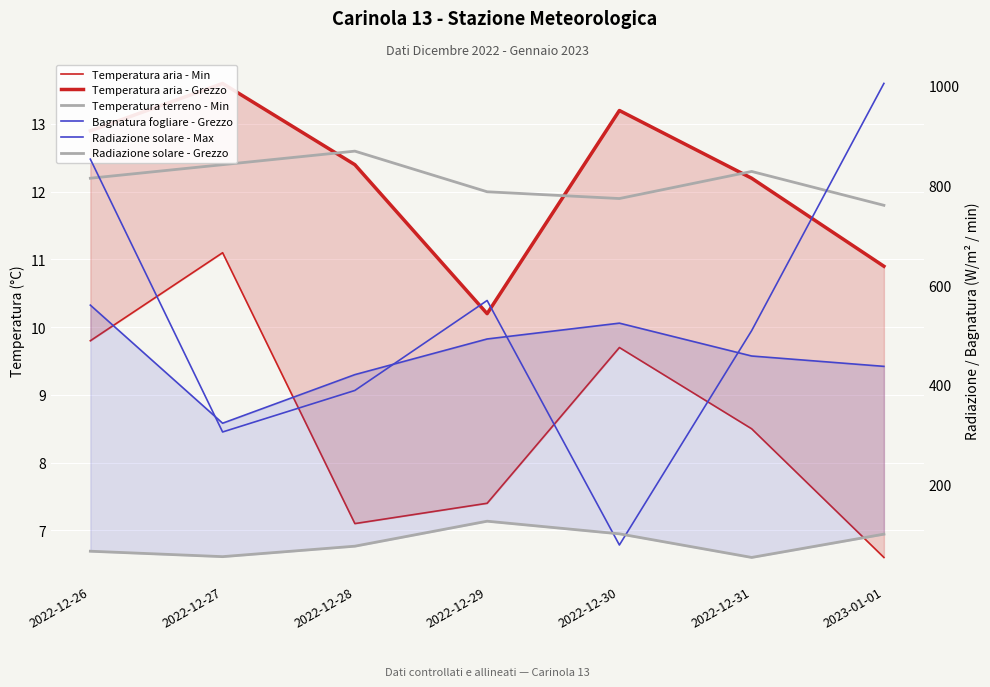

True or false: Temperatura aria - Grezzo has more than 2 points higher than both neighbors.

False